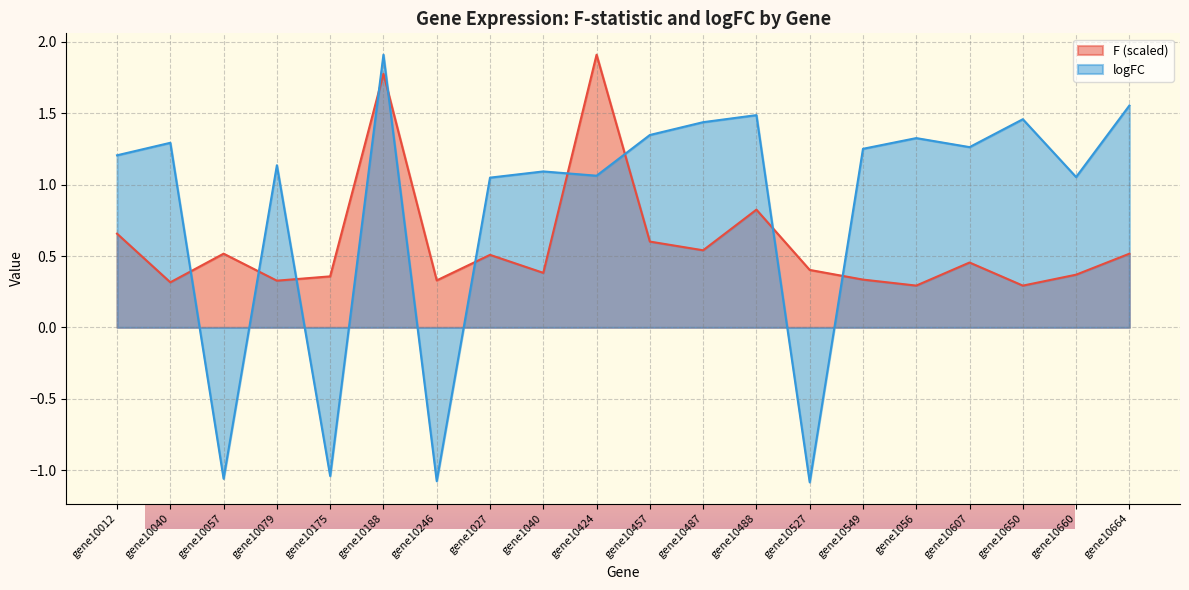

True or false: F and logFC cross at least once.

True